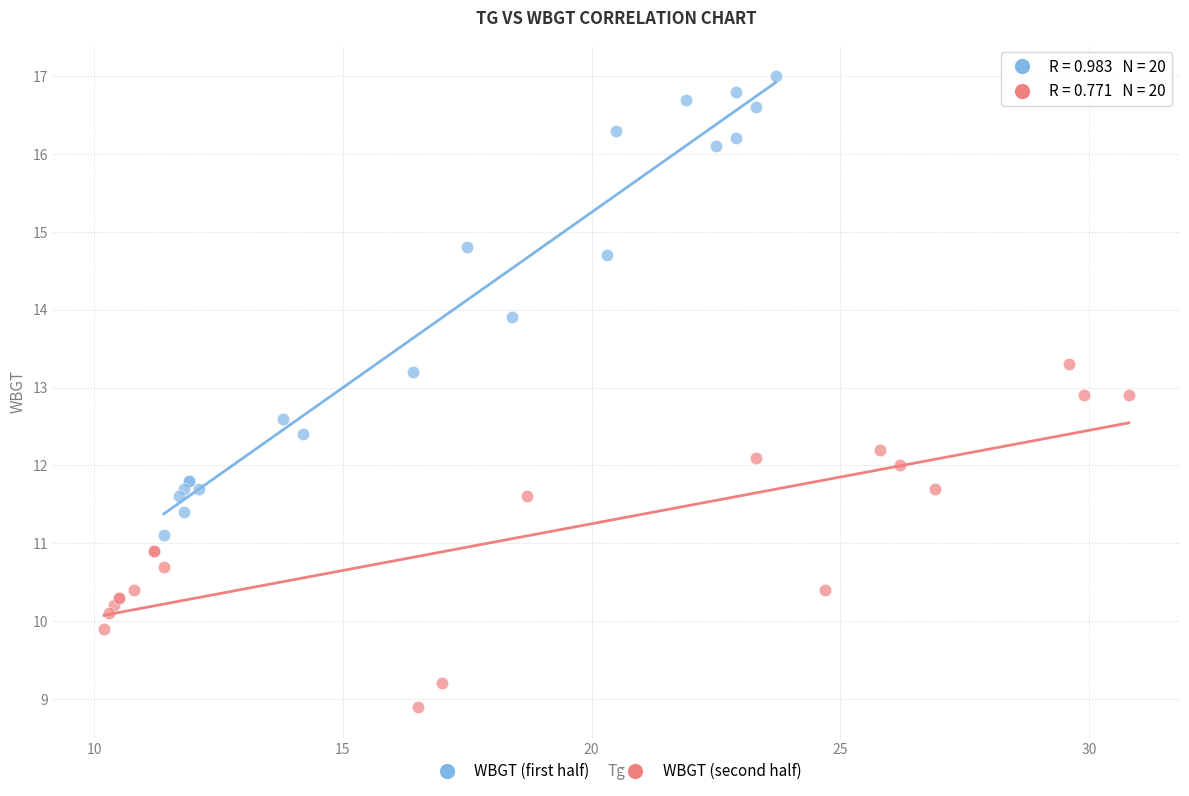

Which series reaches the maximum Y coordinate?

WBGT (first half)